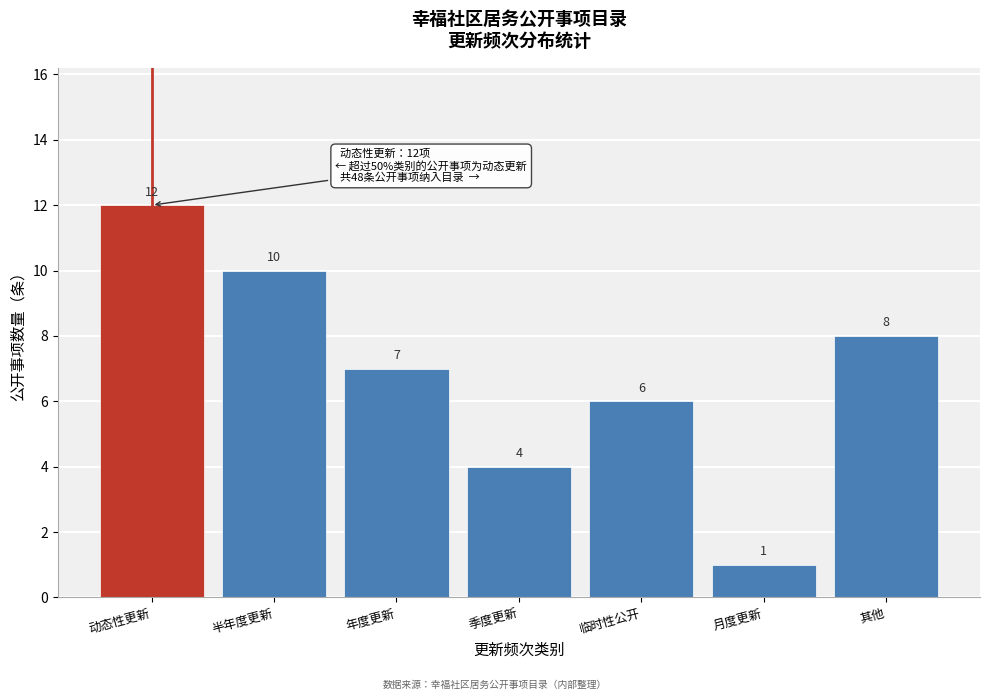

Reading right to left, transcribe all the data shown in this chart.

其他=8	月度更新=1	临时性公开=6	季度更新=4	年度更新=7	半年度更新=10	动态性更新=12